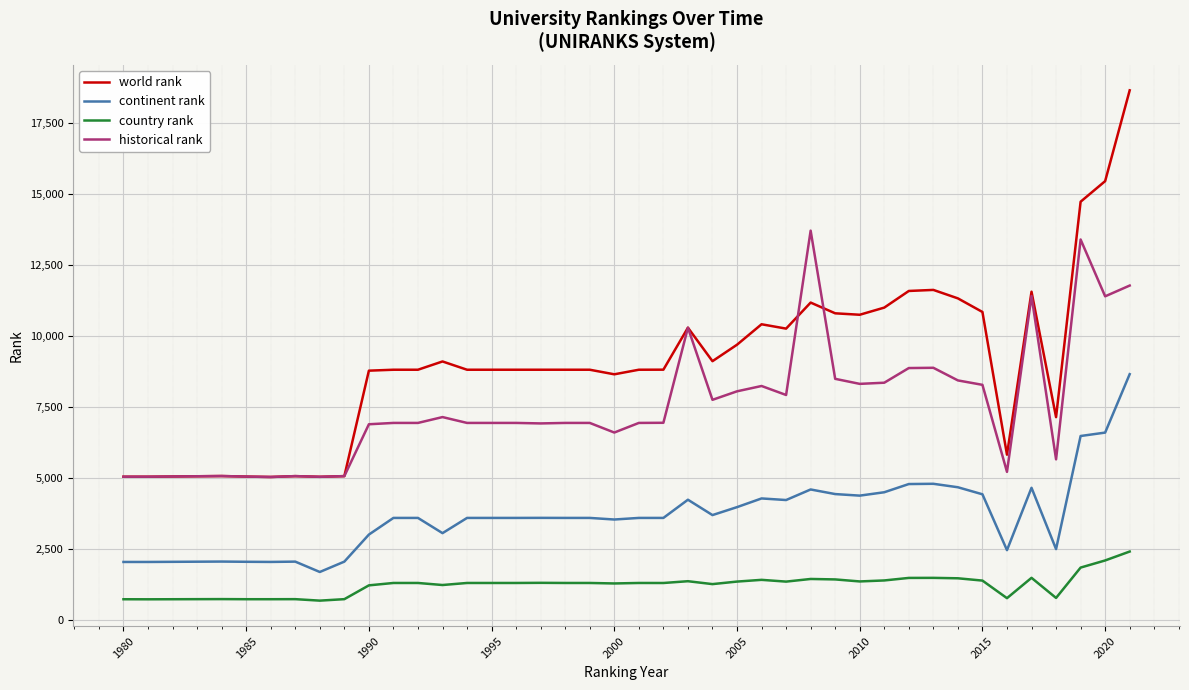

What is the smallest value displayed?

680.0